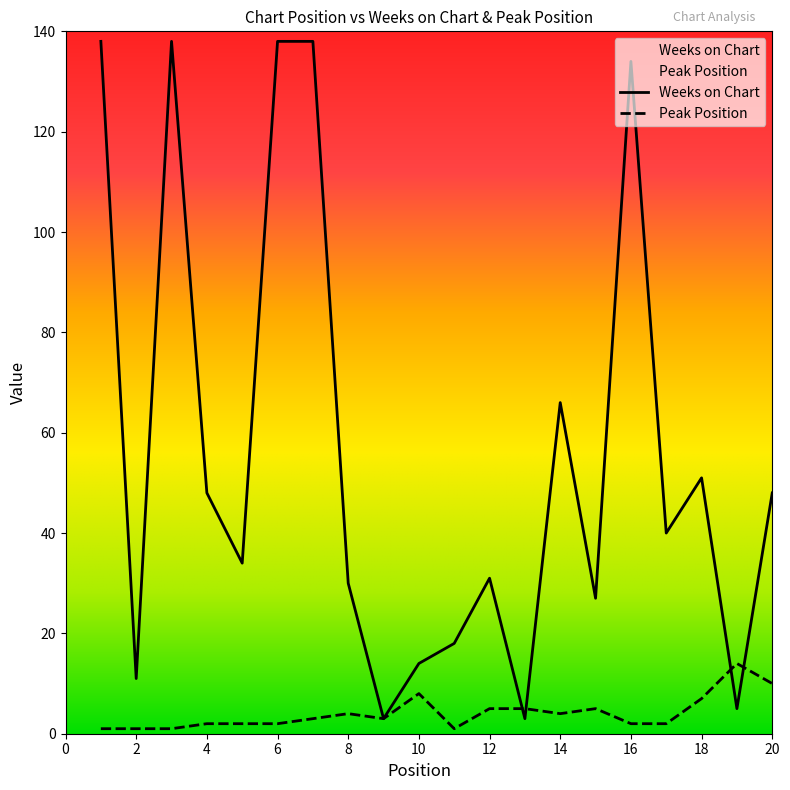

What is the average value of the Weeks on Chart series?

56